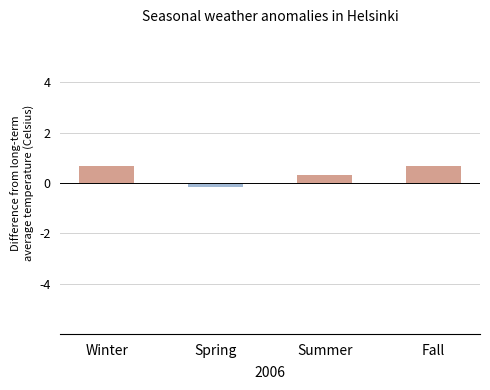

Which category has the lowest value across all series?

Spring